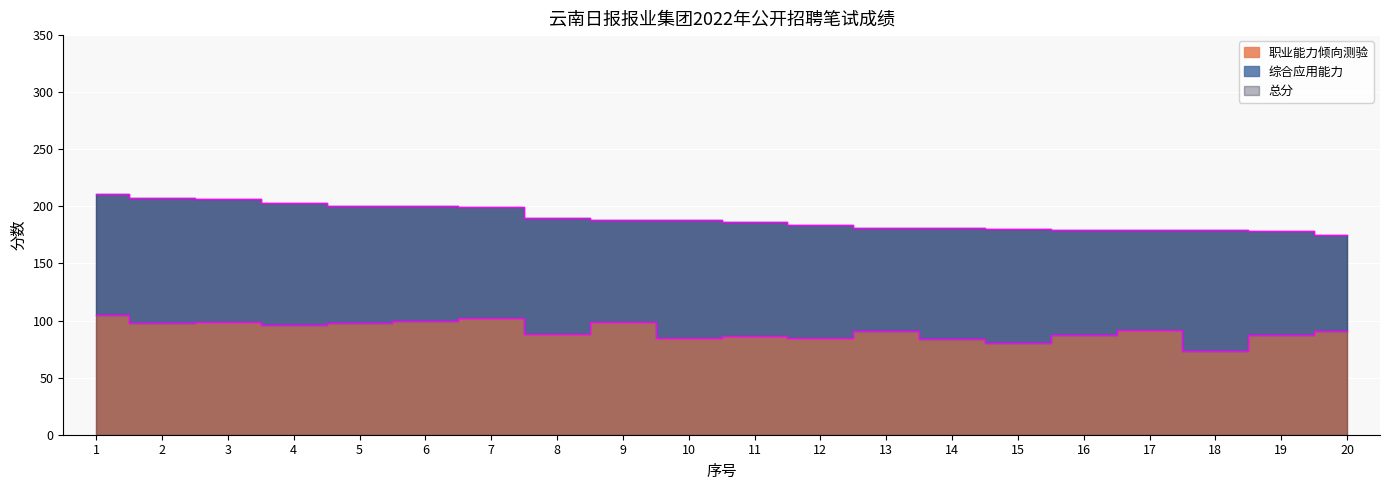

True or false: 职业能力倾向测验 has a value of 97.5 at 2.

True